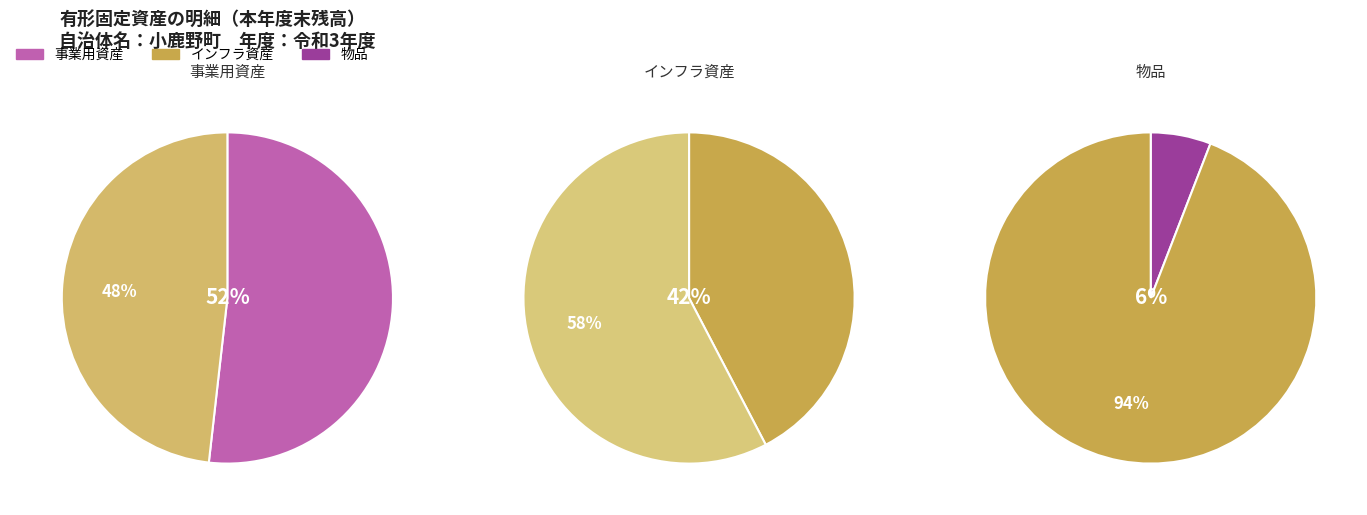

Which has a higher value, インフラ資産 or 事業用資産?

事業用資産